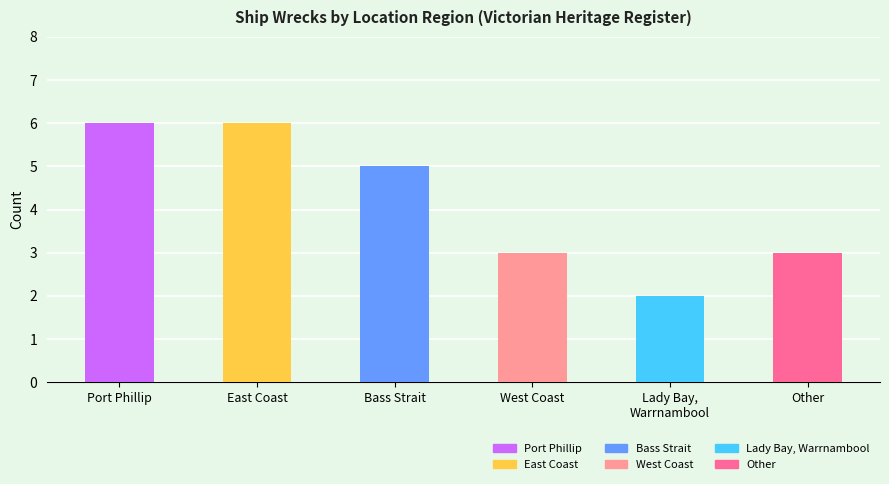

At which label is the value closest to 4?

Bass Strait